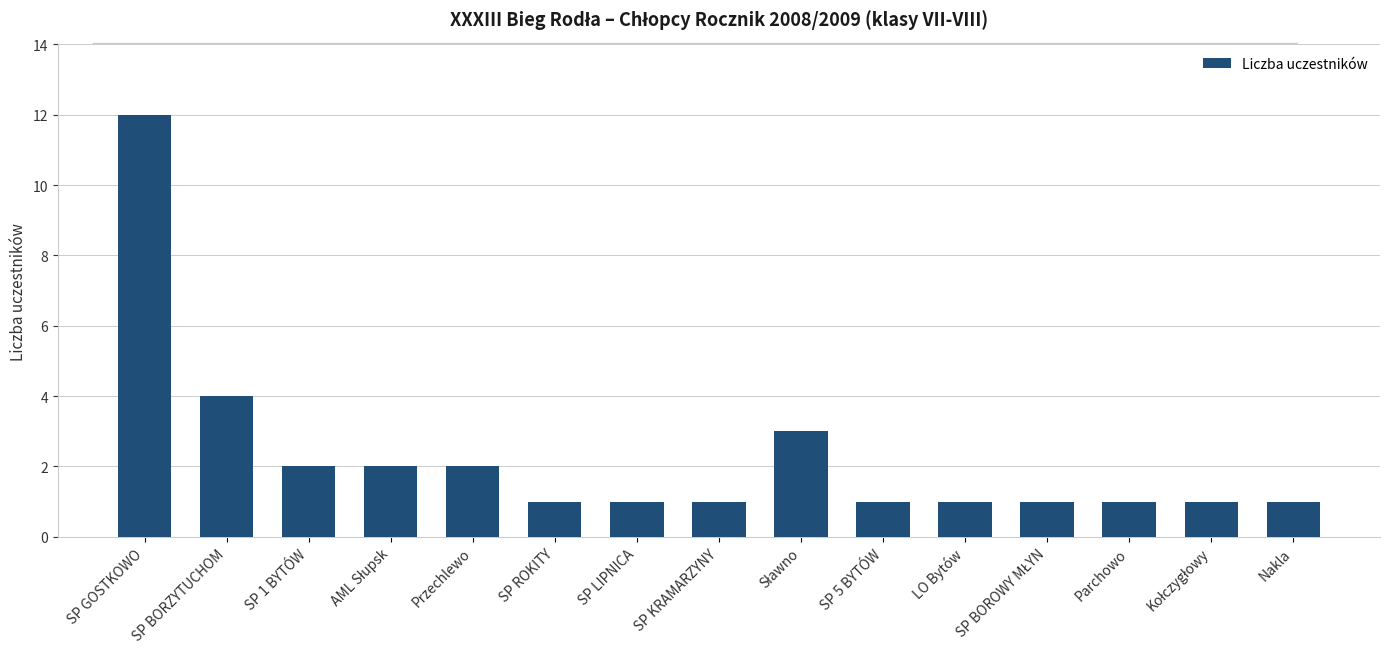

Which label corresponds to the largest value in the chart?

SP GOSTKOWO